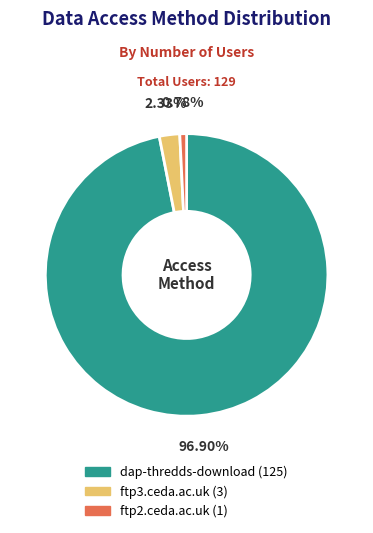

What percentage is the dap-thredds-download slice, to the nearest percent?

97%